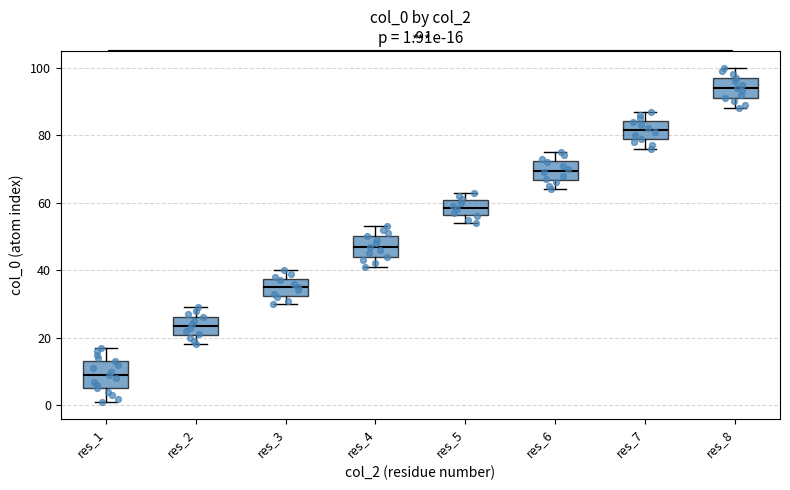

Comparing the boxes themselves (not the whiskers), which one is the tallest?

res_1